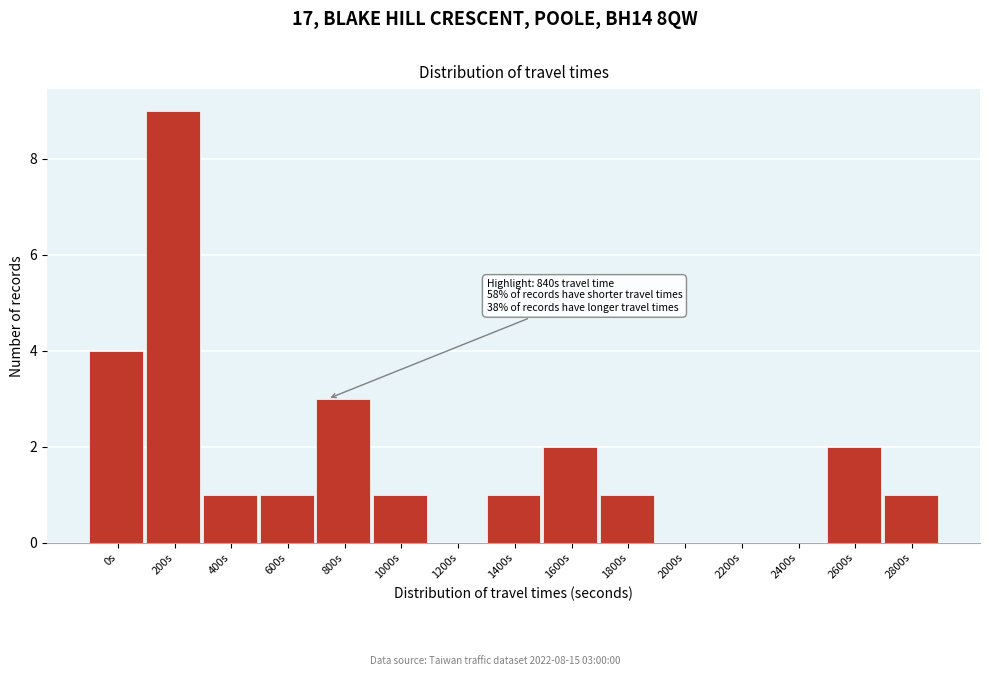

Reading left to right, transcribe all the data shown in this chart.

0s=4	200s=9	400s=1	600s=1	800s=3	1000s=1	1200s=0	1400s=1	1600s=2	1800s=1	2000s=0	2200s=0	2400s=0	2600s=2	2800s=1